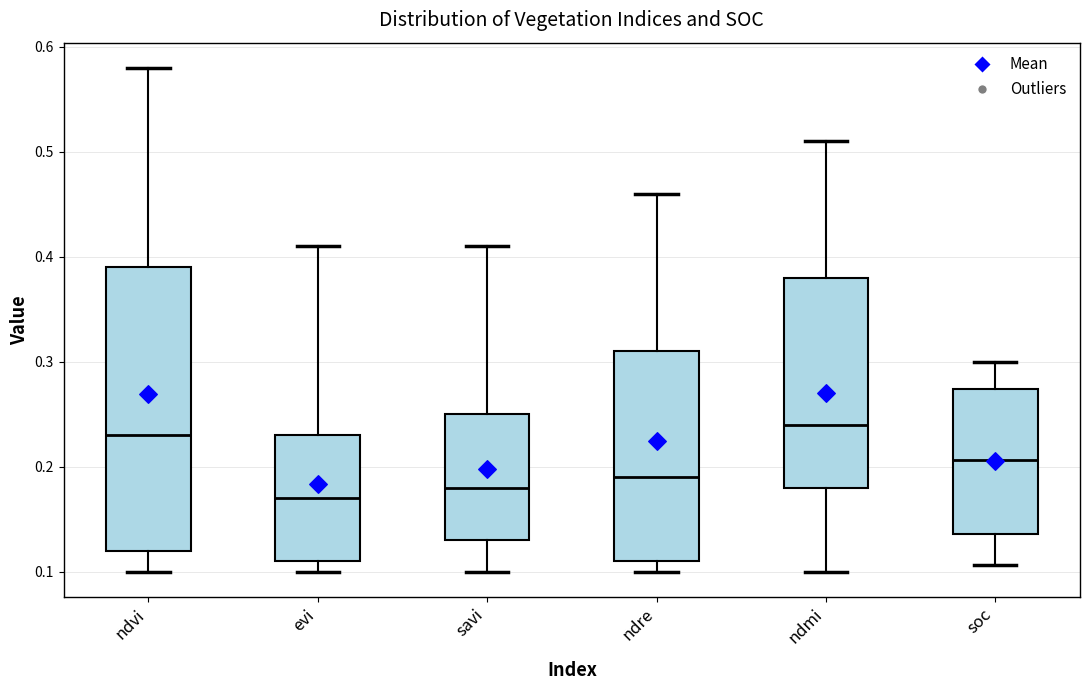

Where is the upper edge of the box for ndre on the y-axis? The values are not printed on the chart, so give them approximately, as read against the axis.

0.31